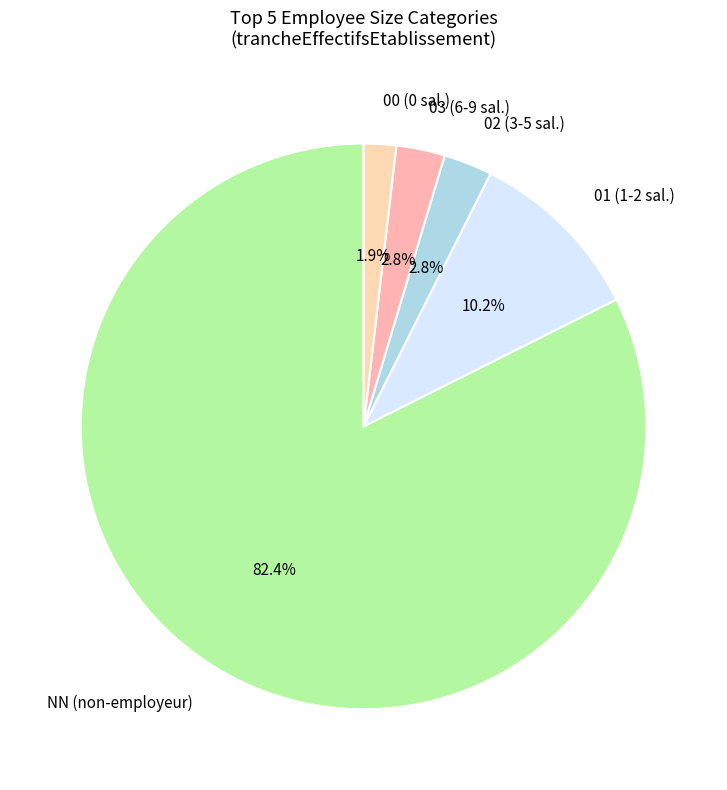

To the nearest percent, what is the average slice percentage?

20%